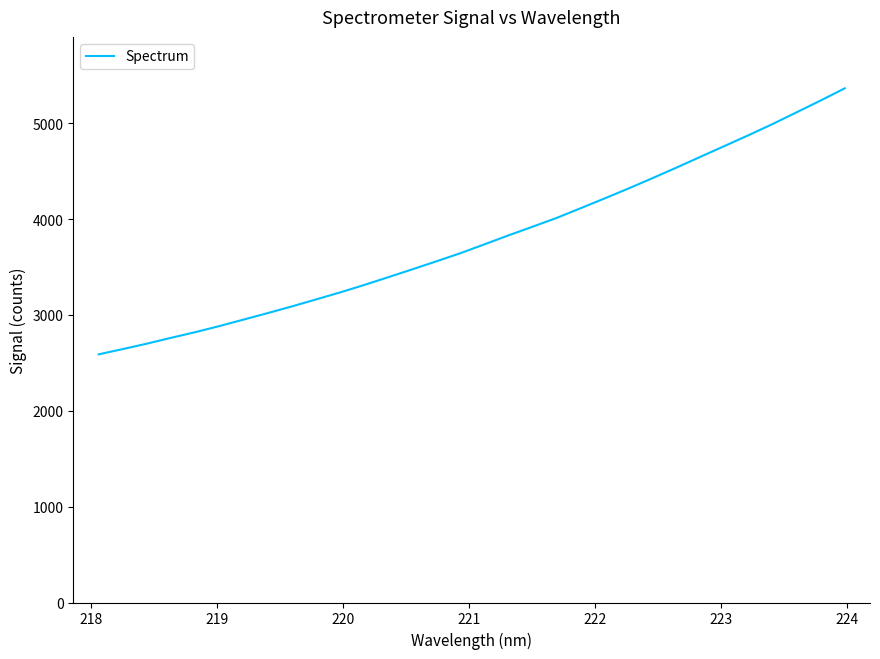

What is the greatest value displayed?

5363.6